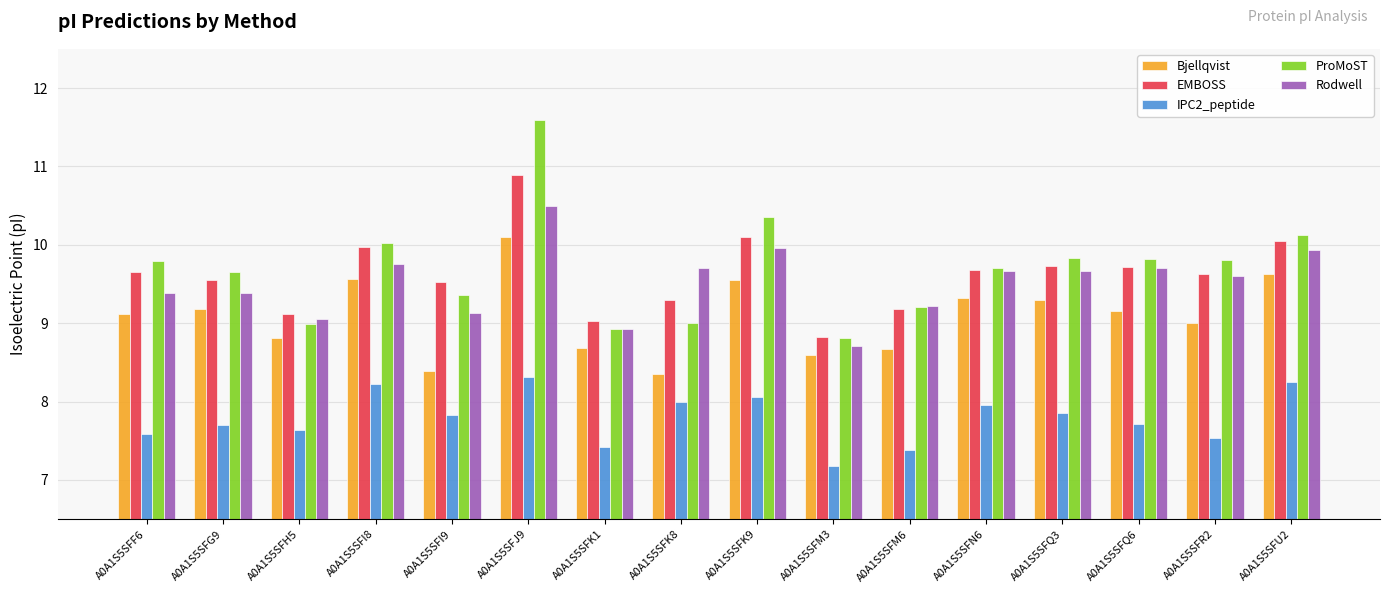

What is the sum of all ProMoST values?

155.0